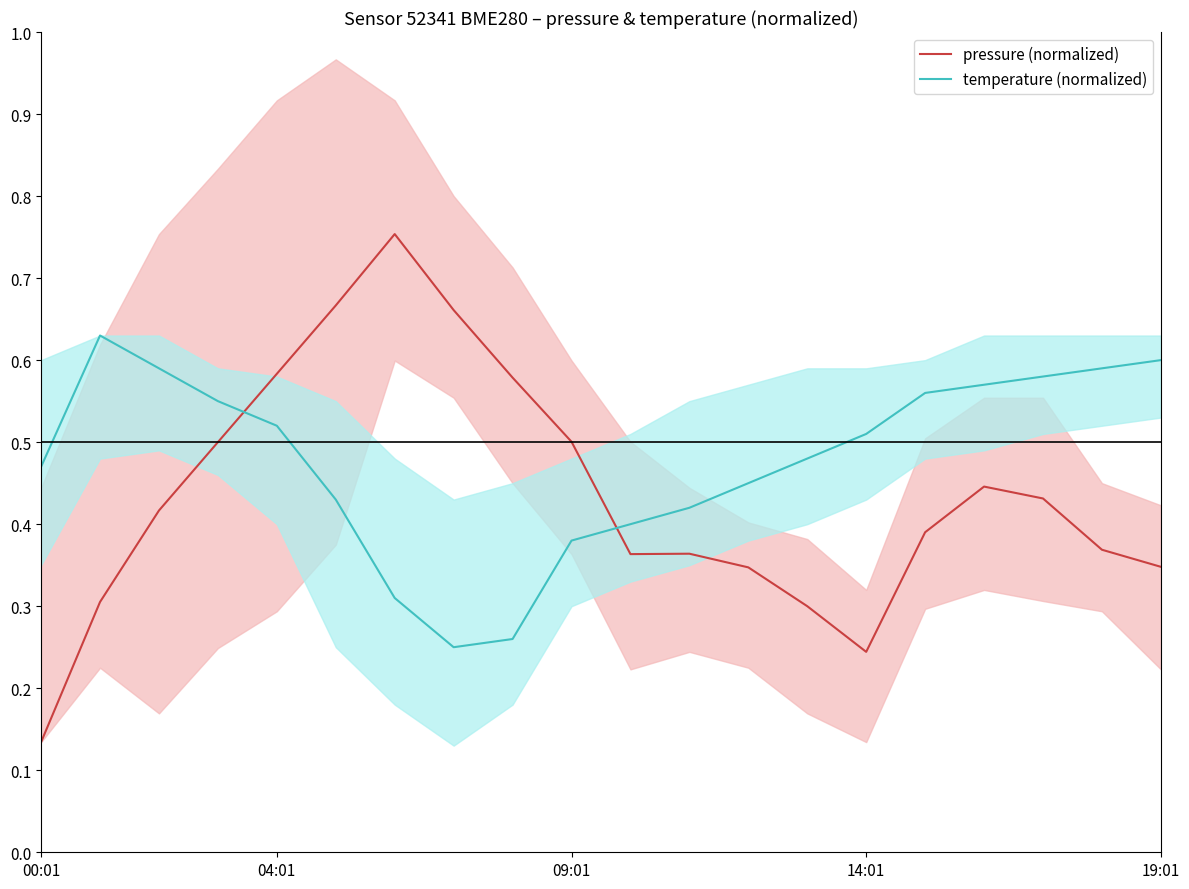

True or false: temperature (normalized) and pressure (normalized) cross at least once.

True